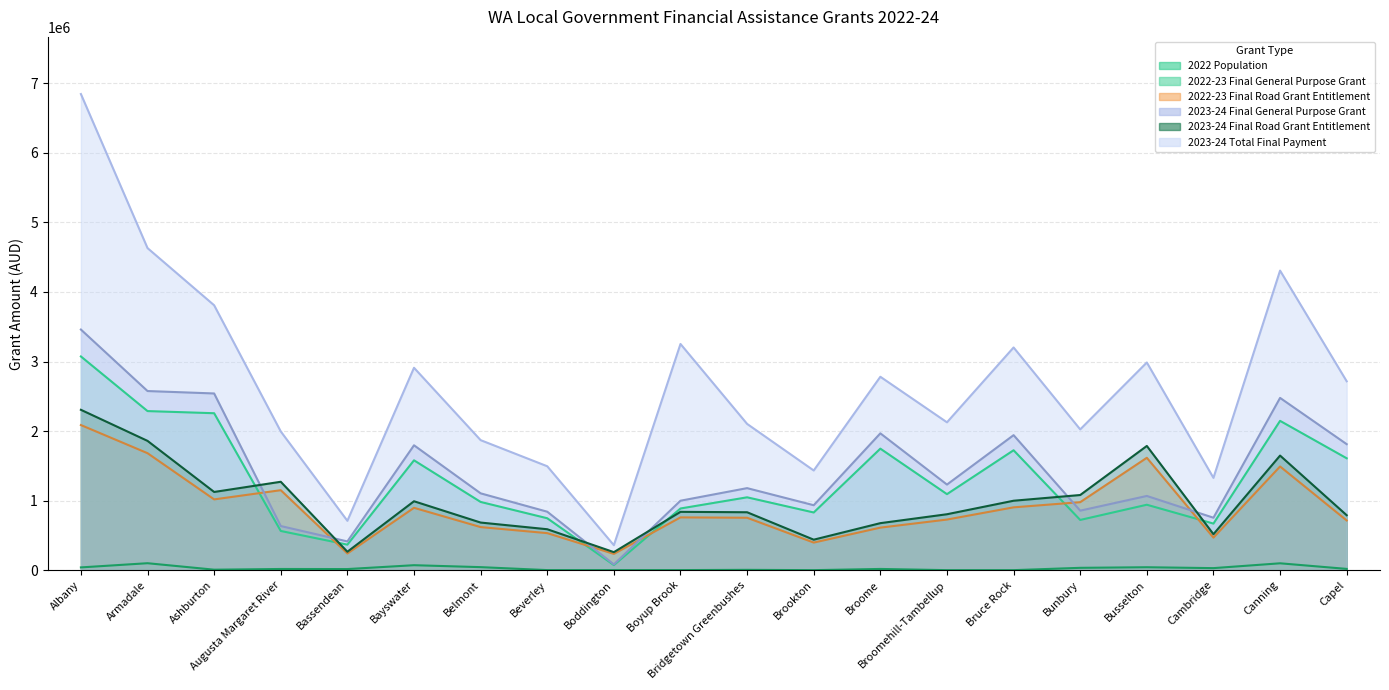

What is the sum of all 2023-24 Total Final Payment values?

52889001